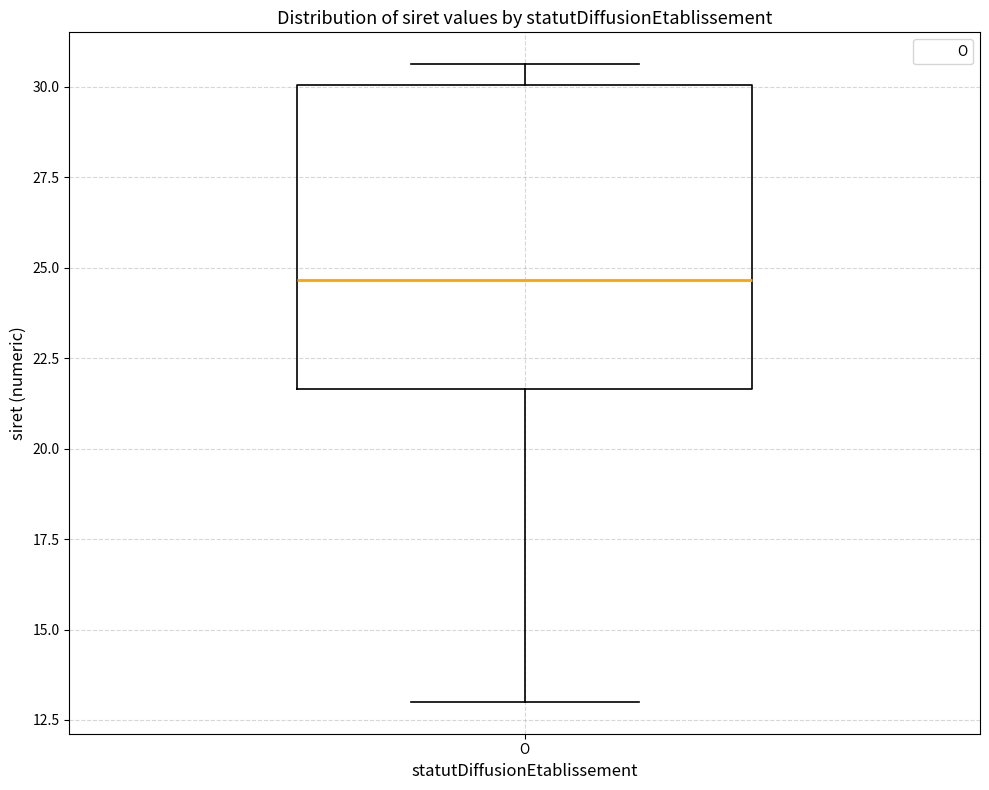

Read this box plot against the y-axis: the position of the median line, the range covered by the box, and the ends of both whiskers. The values are not printed on the chart, so give them approximately, as read against the axis.

median 24.5, box 21.5 to 30.0, whiskers 13.0 to 30.5